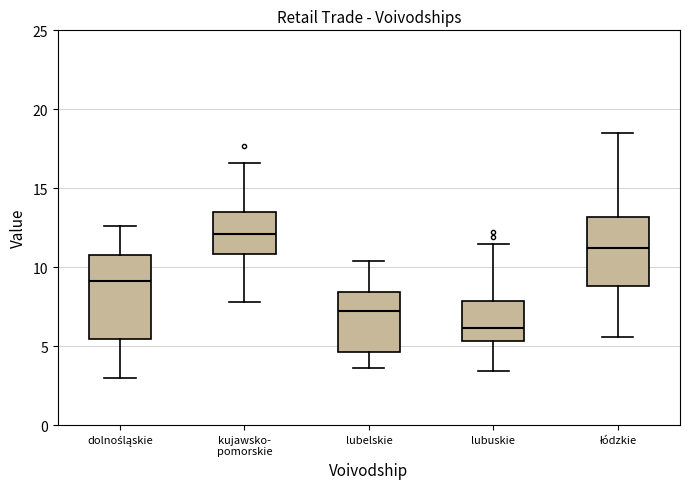

Where does the upper whisker of the box for kujawsko- pomorskie end on the y-axis? The values are not printed on the chart, so give them approximately, as read against the axis.

16.5